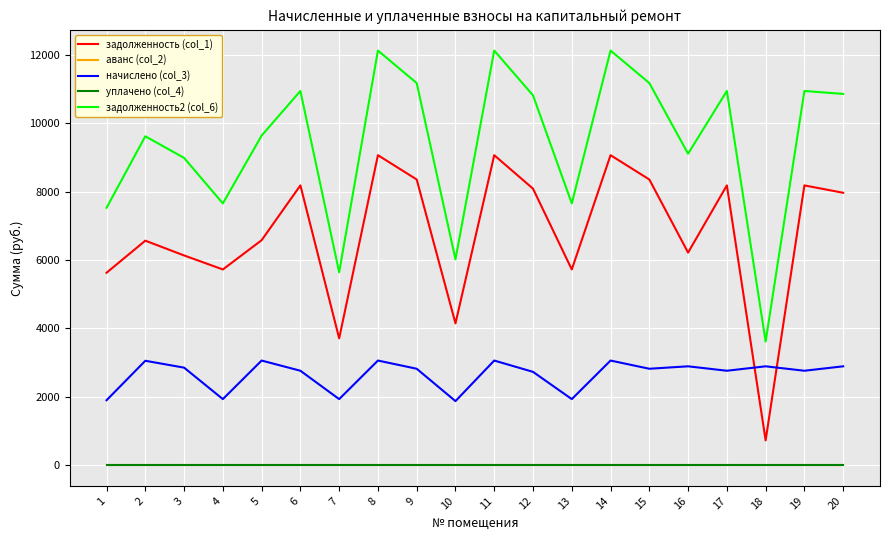

True or false: задолженность (col_1) and аванс (col_2) cross at least once.

False